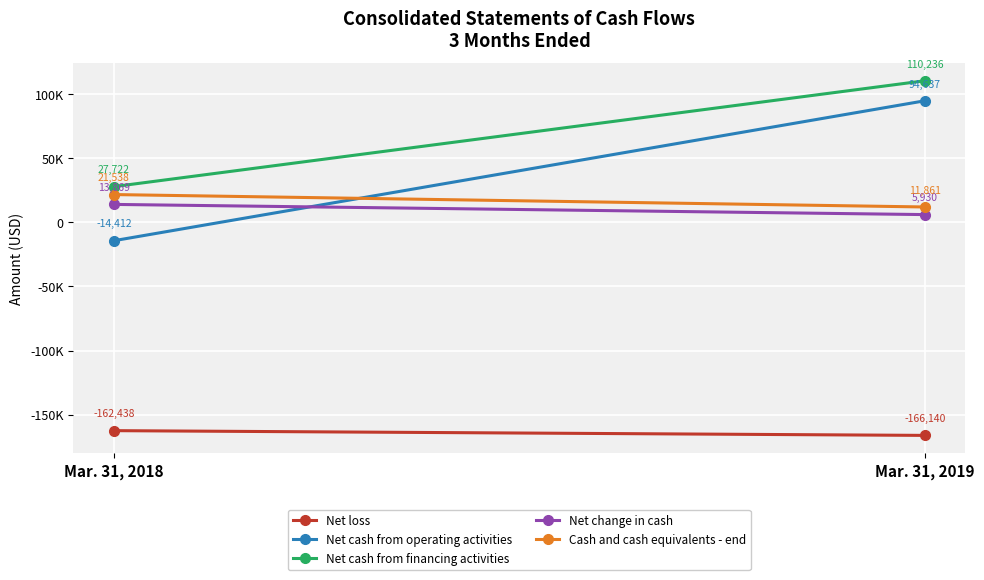

Which label corresponds to the largest value in the chart?

Mar. 31, 2019